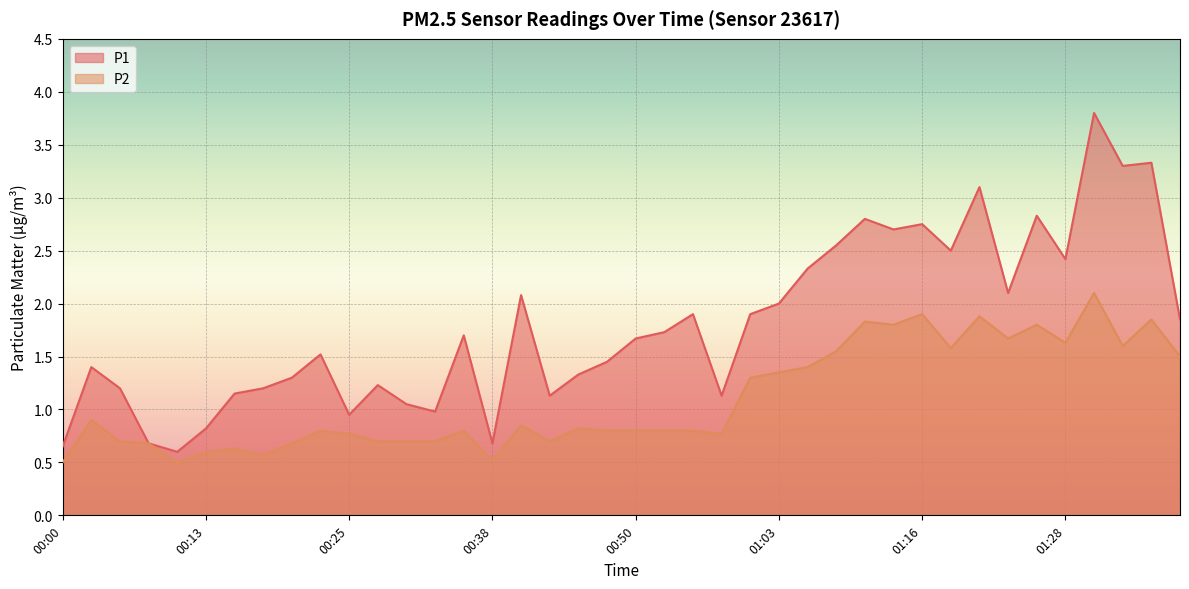

True or false: P2 and P1 cross at least once.

False